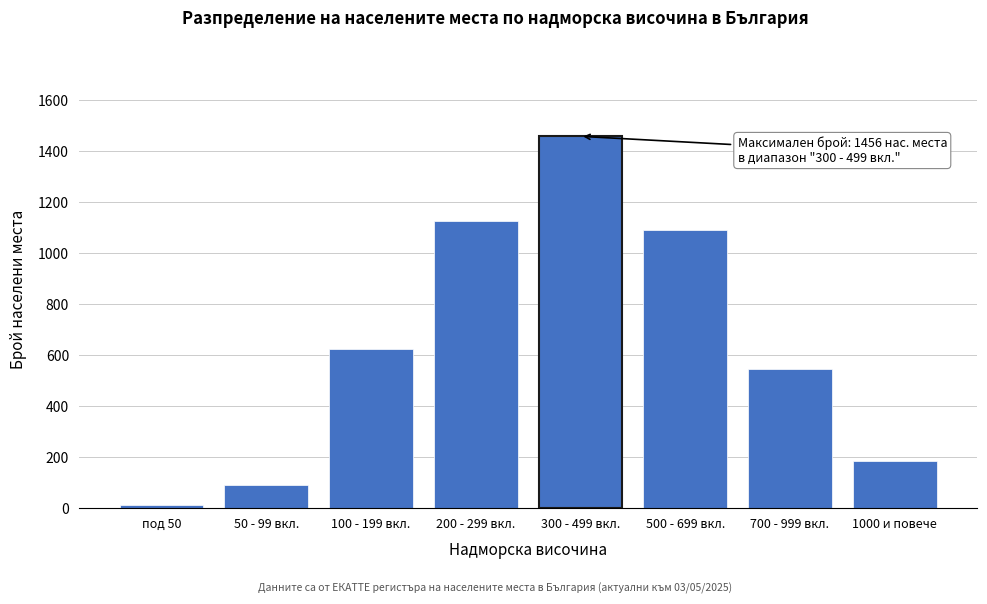

Reading left to right, extract all data points from this chart.

под 50=12	50 - 99 вкл.=89	100 - 199 вкл.=623	200 - 299 вкл.=1124	300 - 499 вкл.=1456	500 - 699 вкл.=1087	700 - 999 вкл.=542	1000 и повече=183